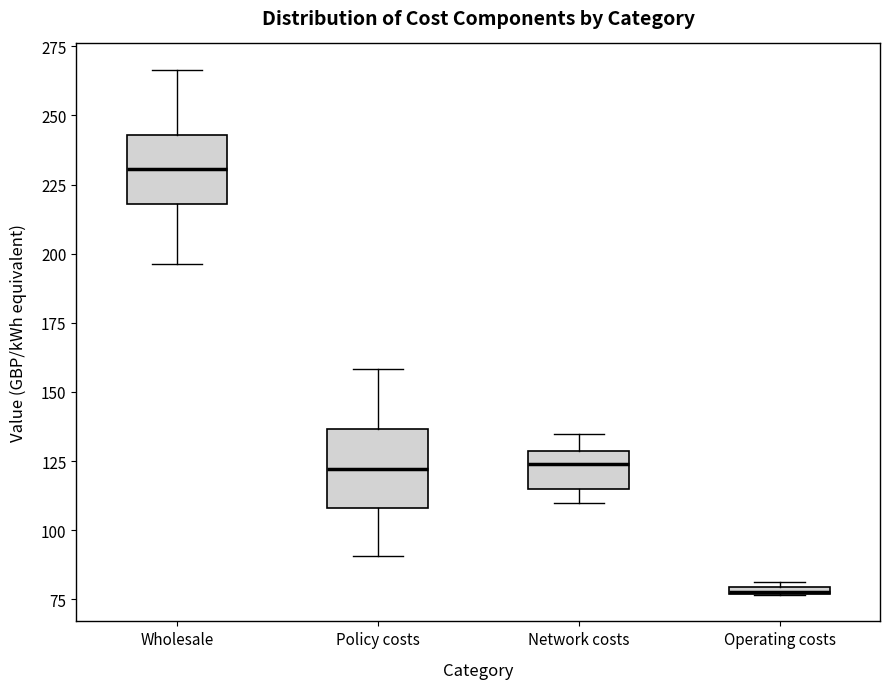

Which box has the lowest median line?

Operating costs